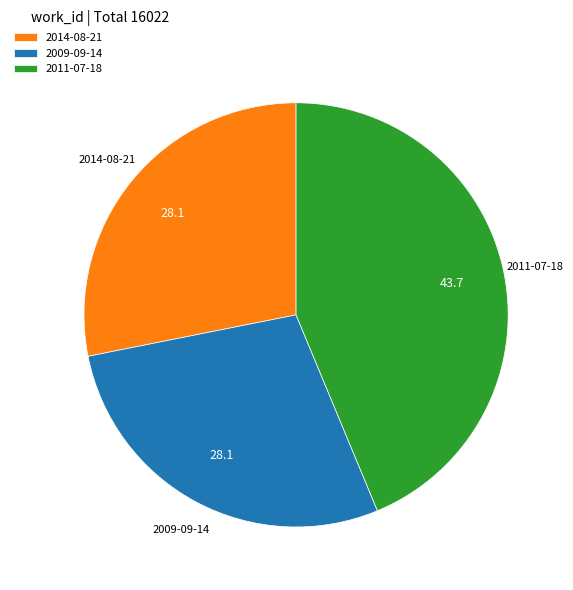

Which slice is the largest?

2011-07-18